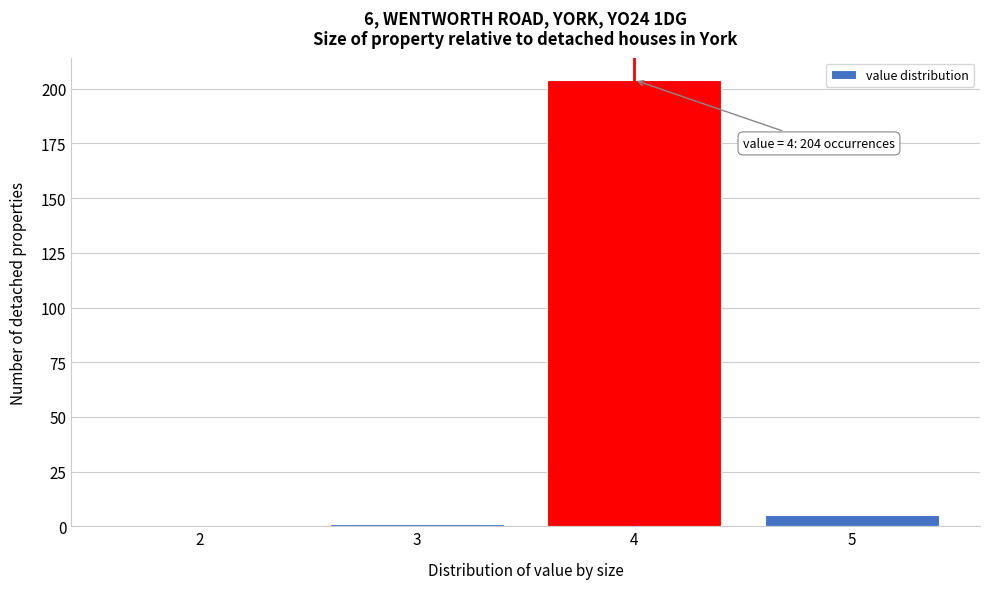

Reading left to right, what are all the values shown in this chart?

2=0	3=1	4=204	5=5